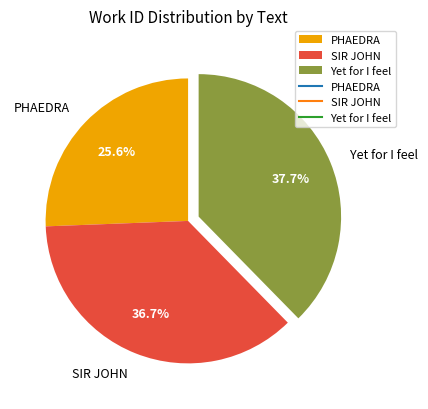

What is the ratio of the value at SIR JOHN to the value at Yet for I feel?

1.0